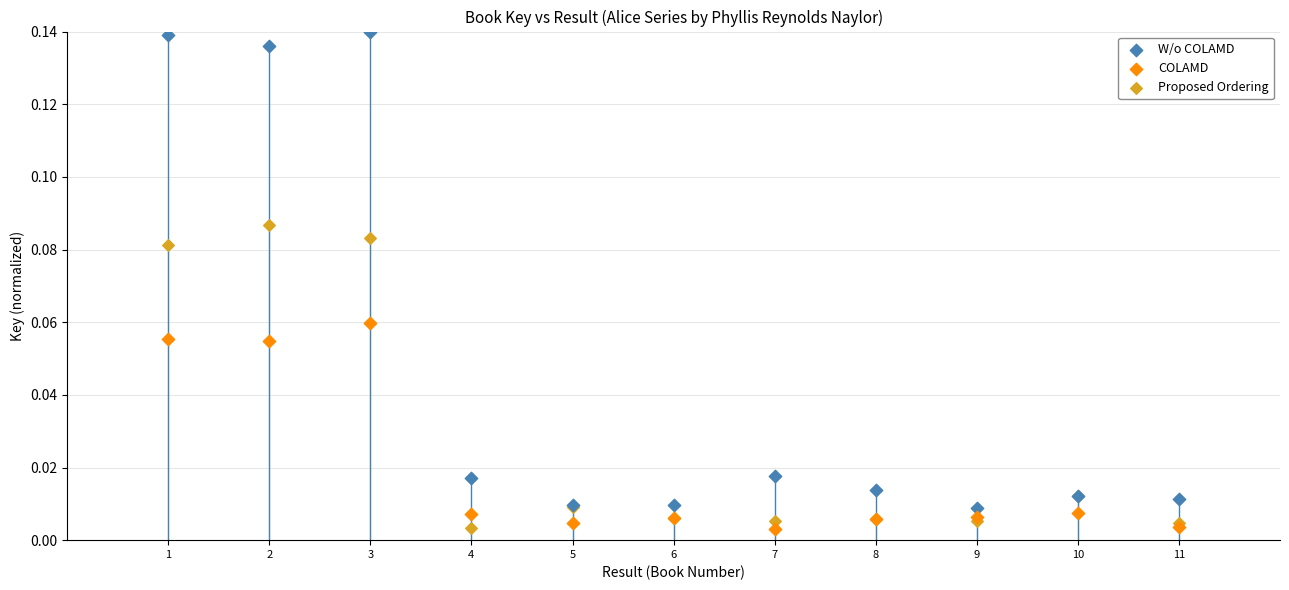

Which series reaches the maximum Y coordinate?

W/o COLAMD